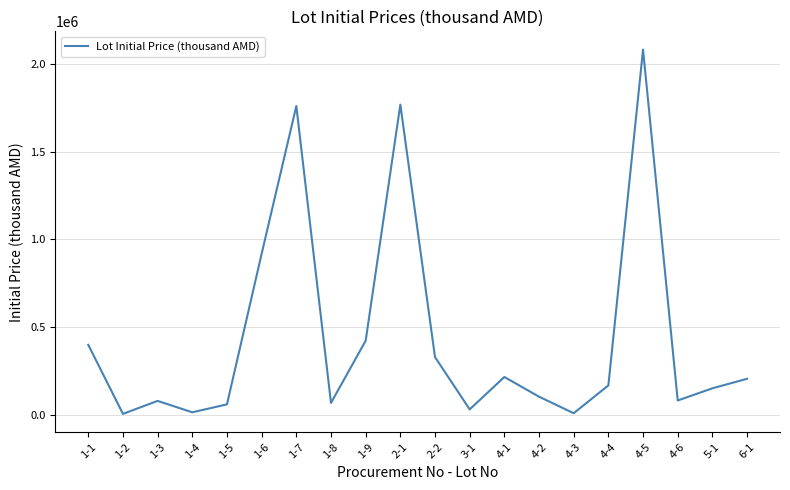

What is the maximum value shown in the chart?

2081783.3